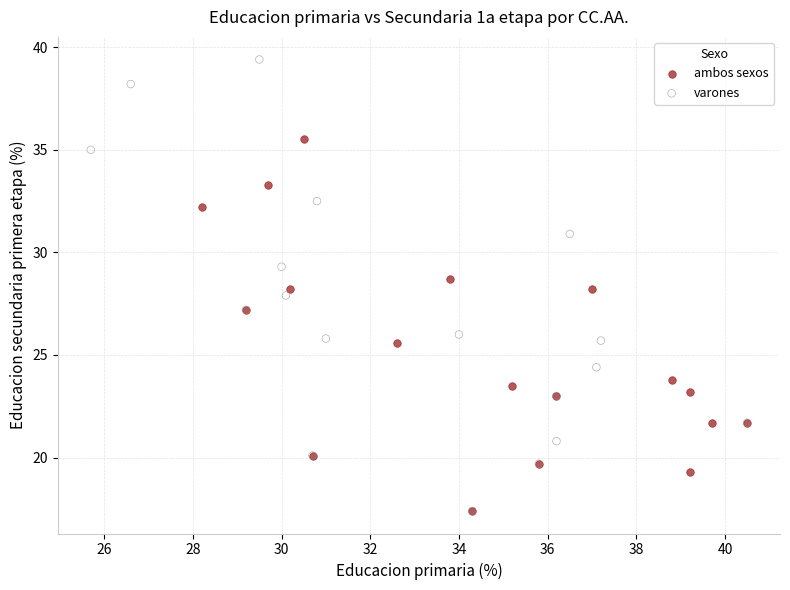

Which series contains the highest Y value?

varones